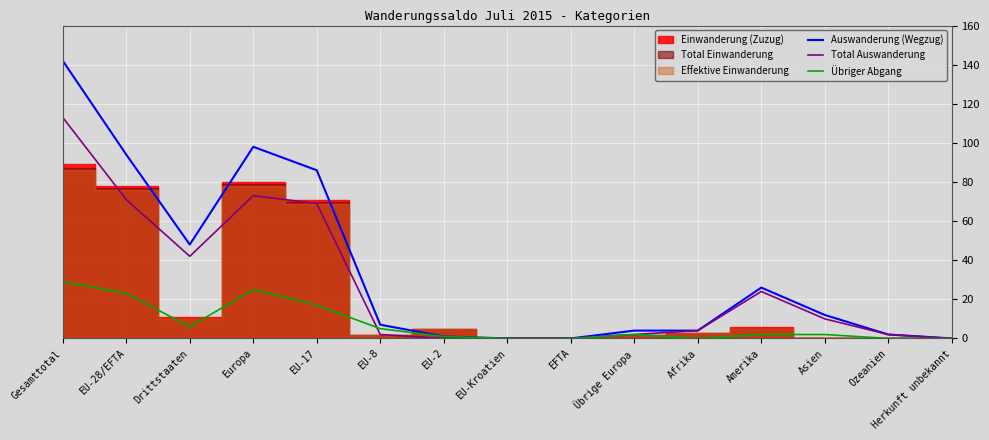

How many values in Auswanderung (Wegzug) are above zero?

12